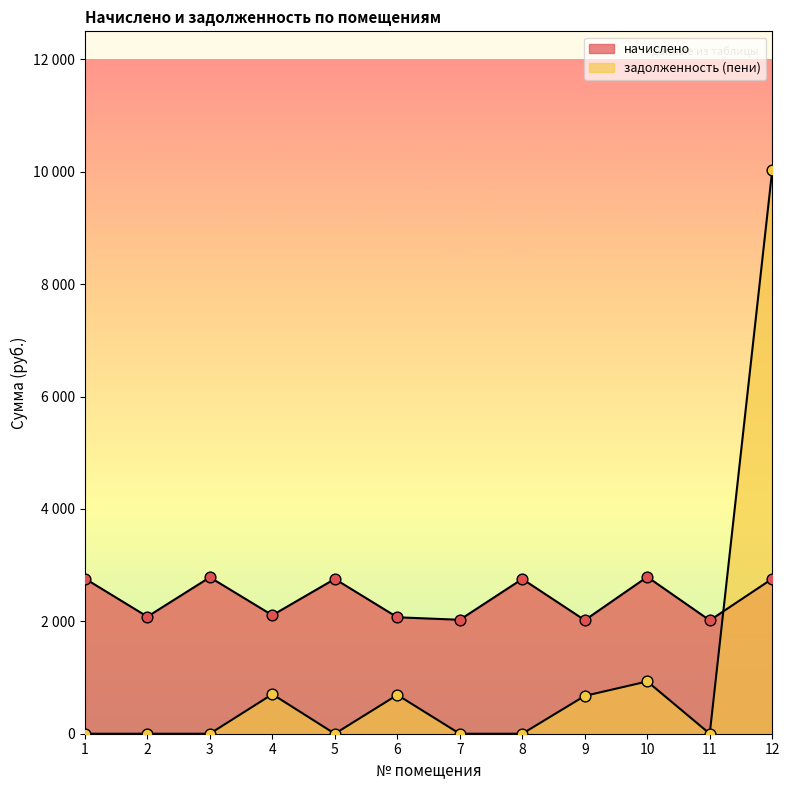

Which series has the largest total across all categories?

начислено